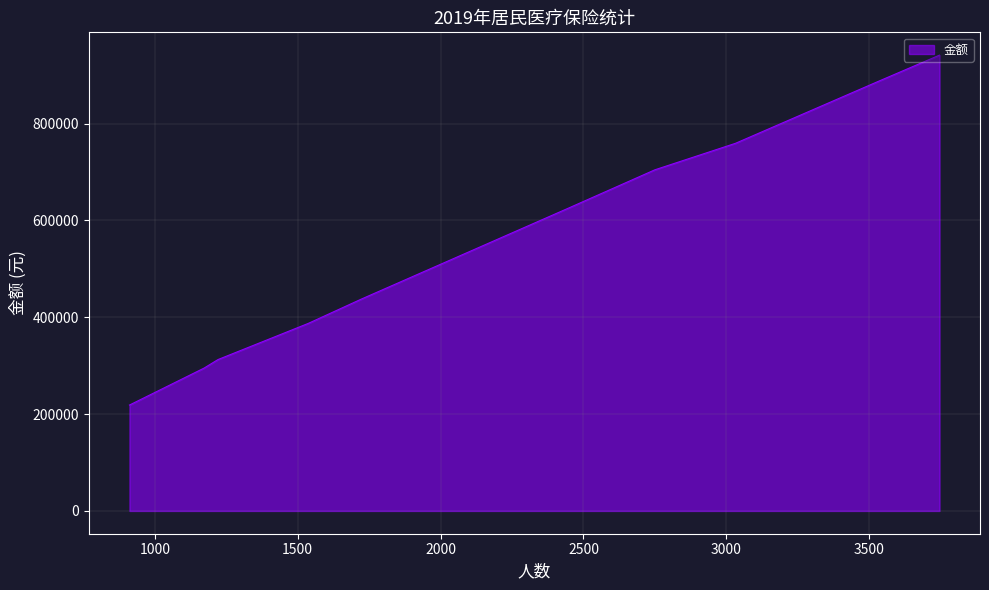

What is the greatest value displayed?

941310